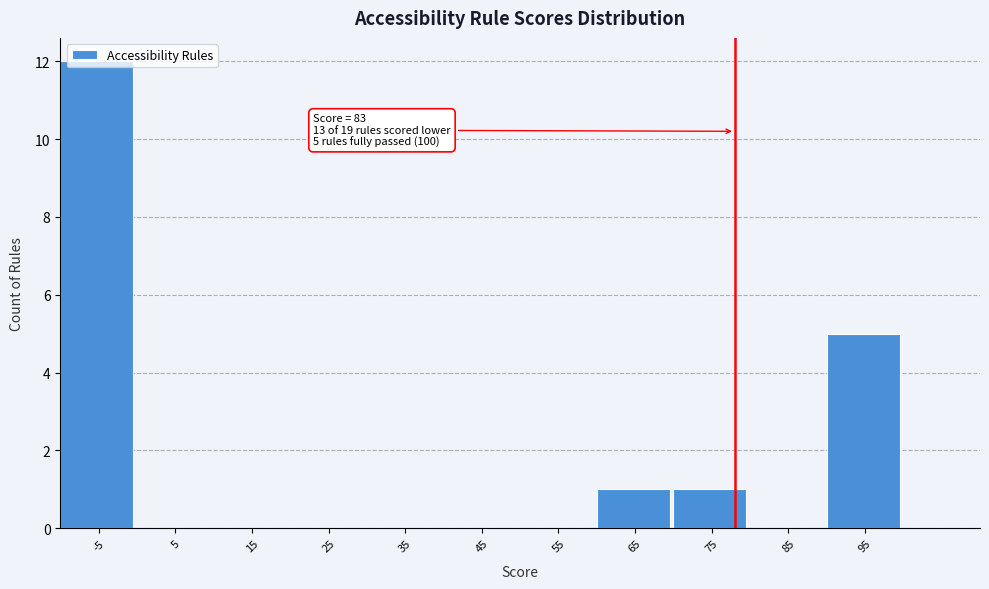

What is the change in value from 25 to 65?

+1